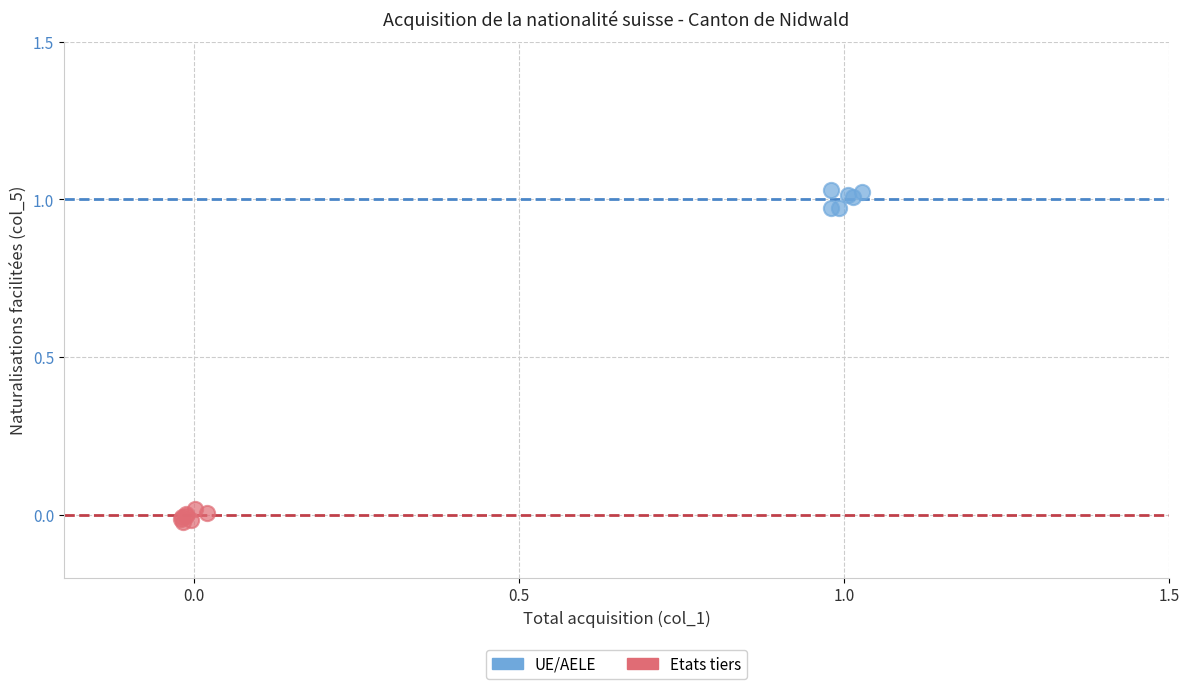

Which series contains the highest Y value?

UE/AELE